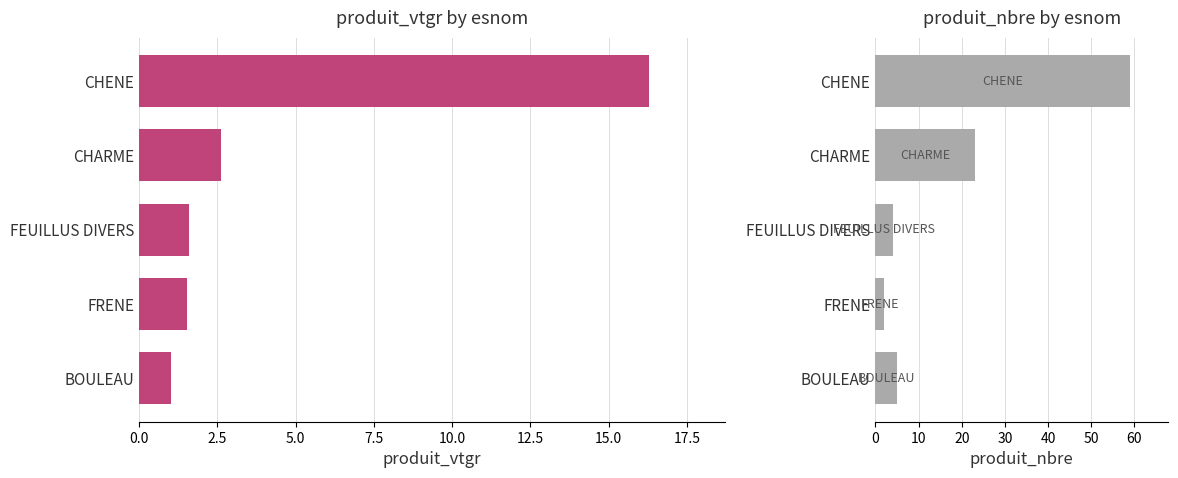

What is the difference between the highest and lowest values at CHENE?

42.7